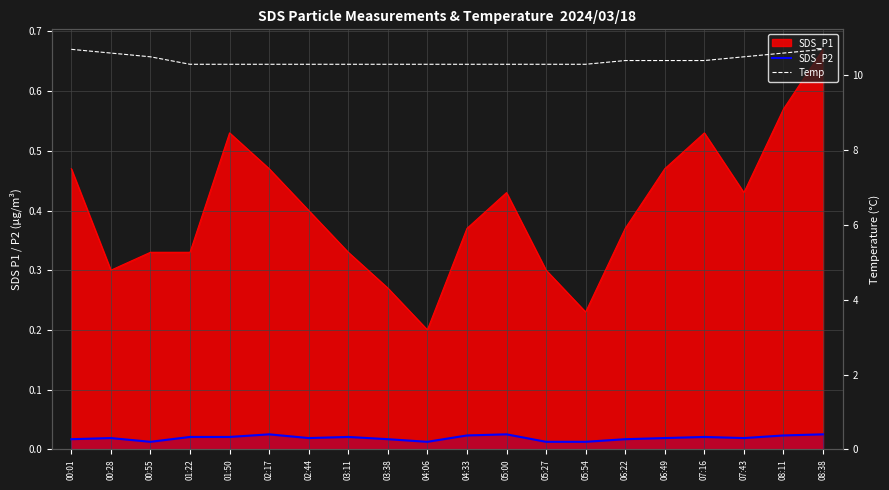

The value of Temp at 00:28 is 15.3. True or false?

False